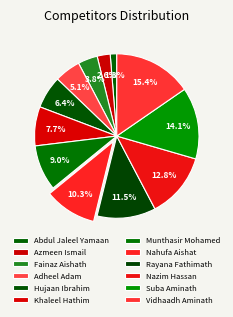

To the nearest percent, what percentage of the pie is Abdul Jaleel Yamaan?

1%